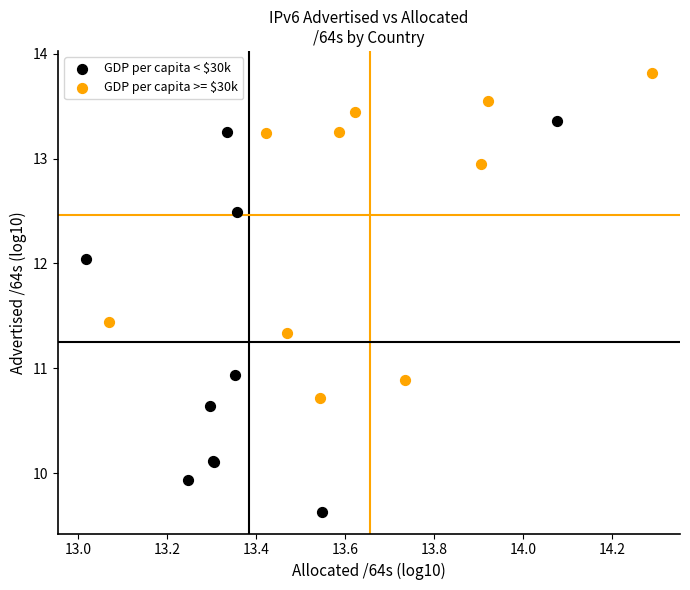

Which series reaches the maximum Y coordinate?

GDP per capita >= $30k